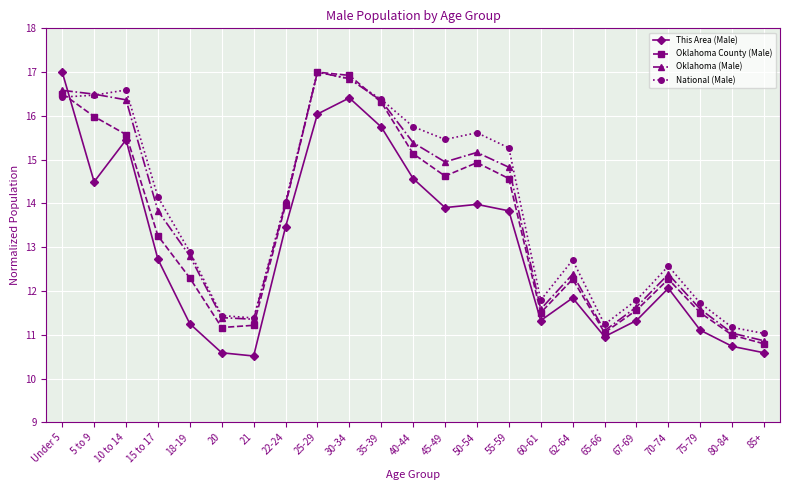

Where is Oklahoma County (Male) nearest to the value 13?

15 to 17